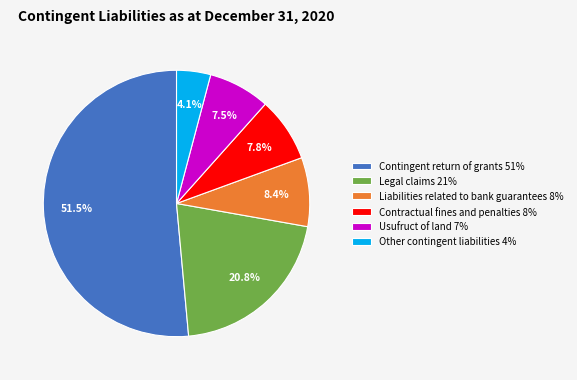

Do Legal claims and Usufruct of land together represent more than half of the pie?

No